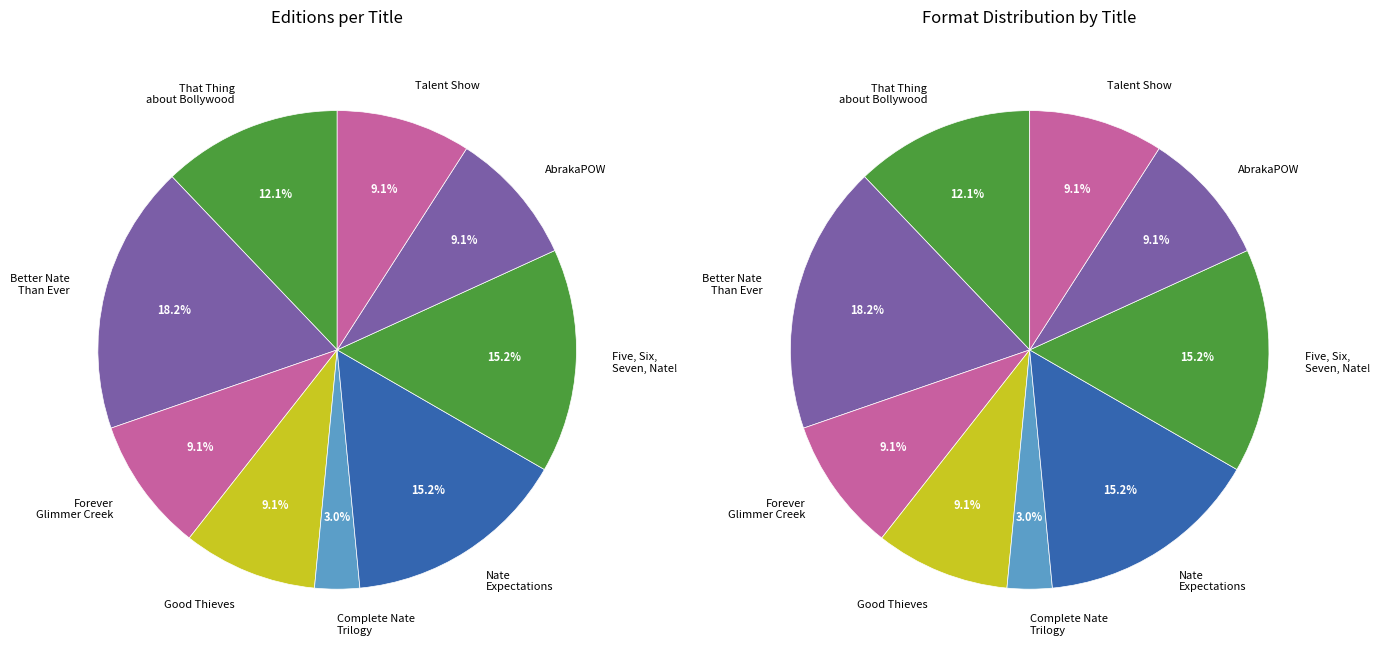

Count the number of slices in the pie.

9